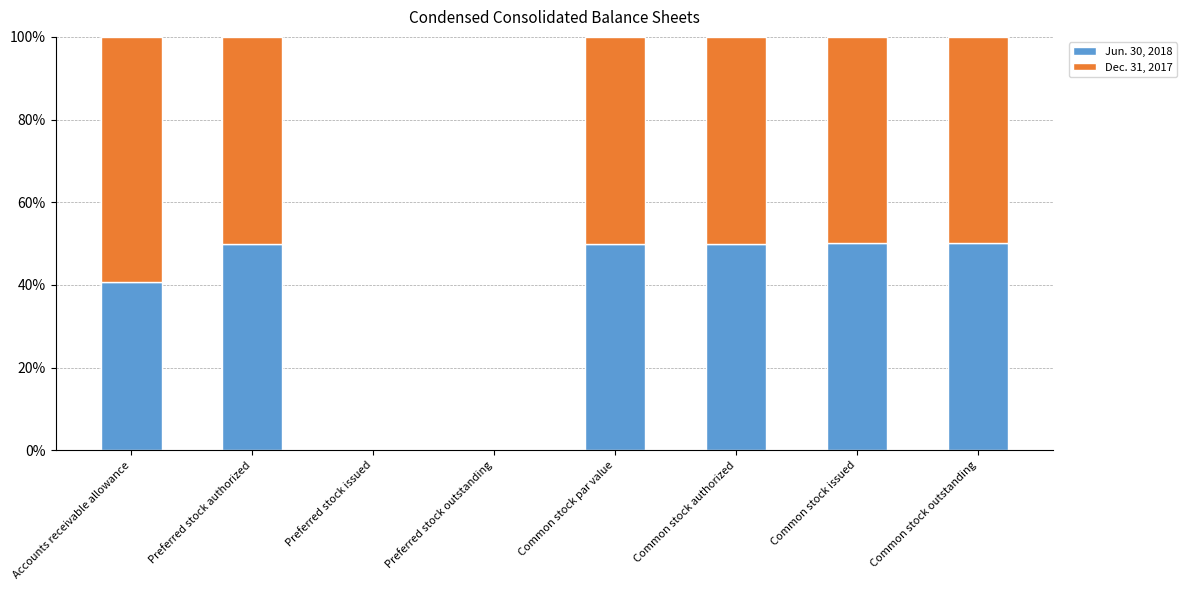

The value of Jun. 30, 2018 at Preferred stock issued is 0.0. True or false?

True